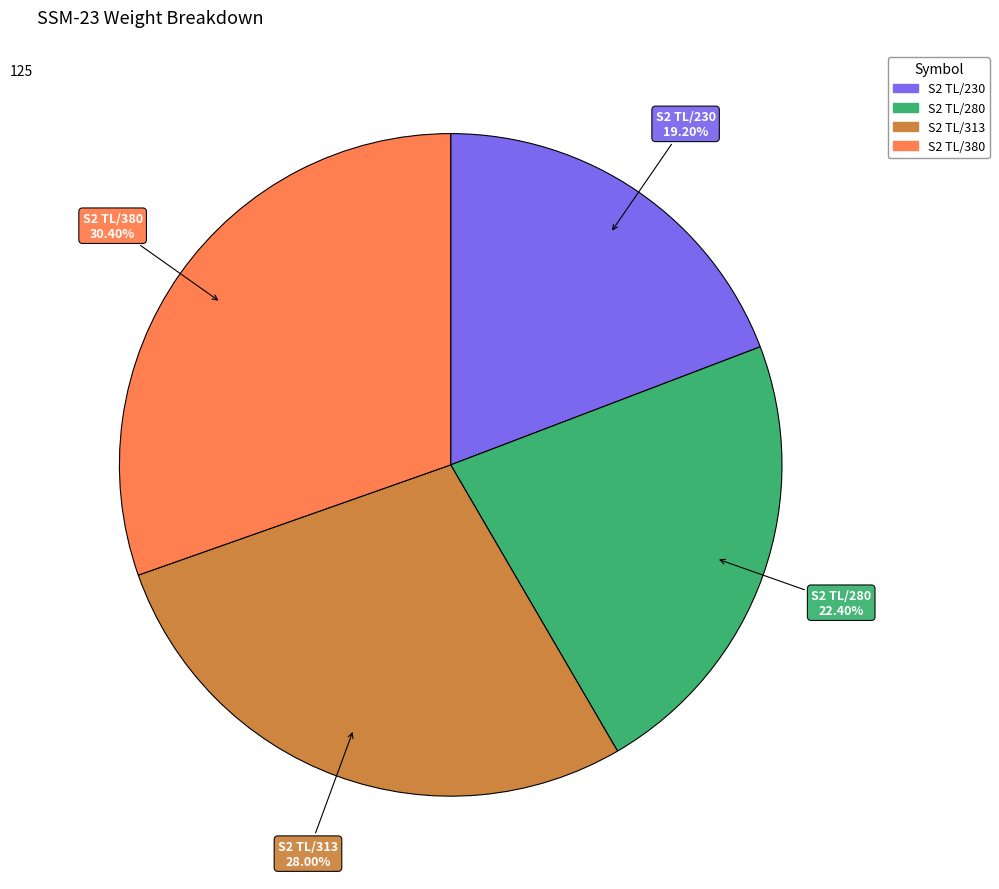

Is it true that S2 TL/380 is 30% of the pie?

True